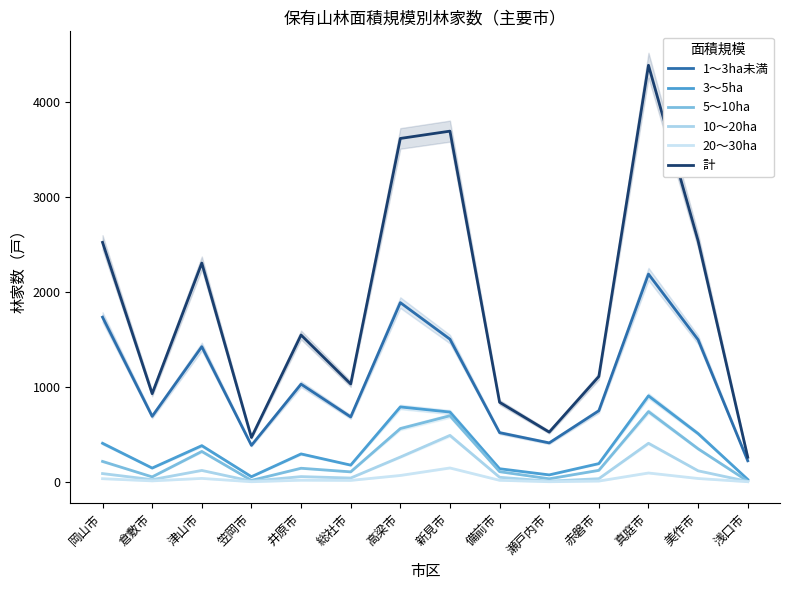

Which series has the largest range (max minus min)?

計